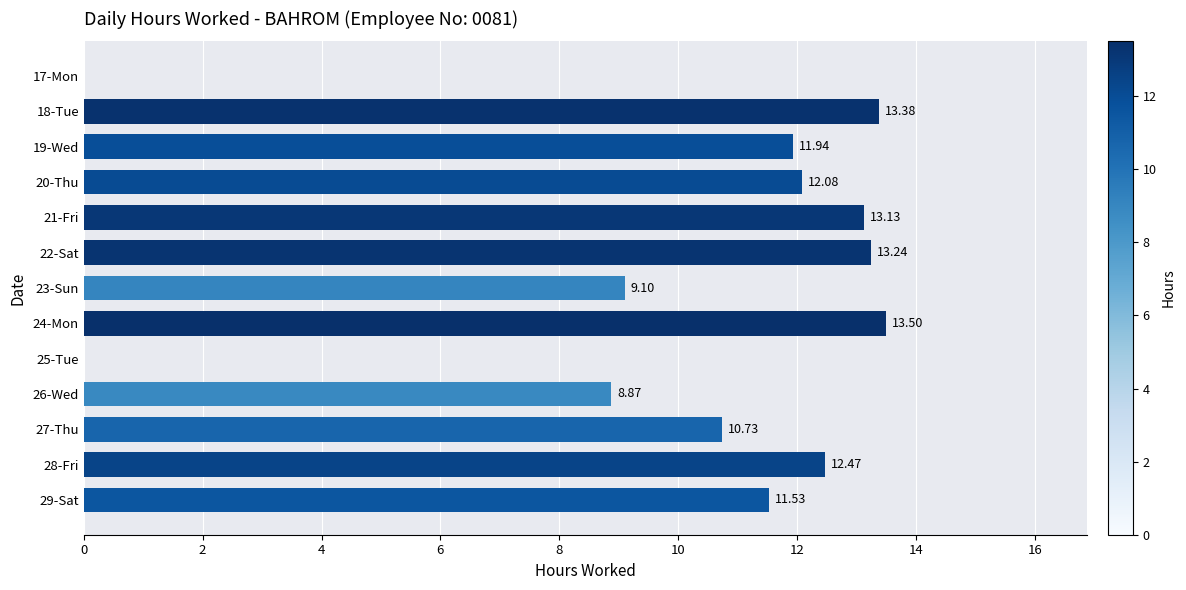

What is the sum of all values?

130.0